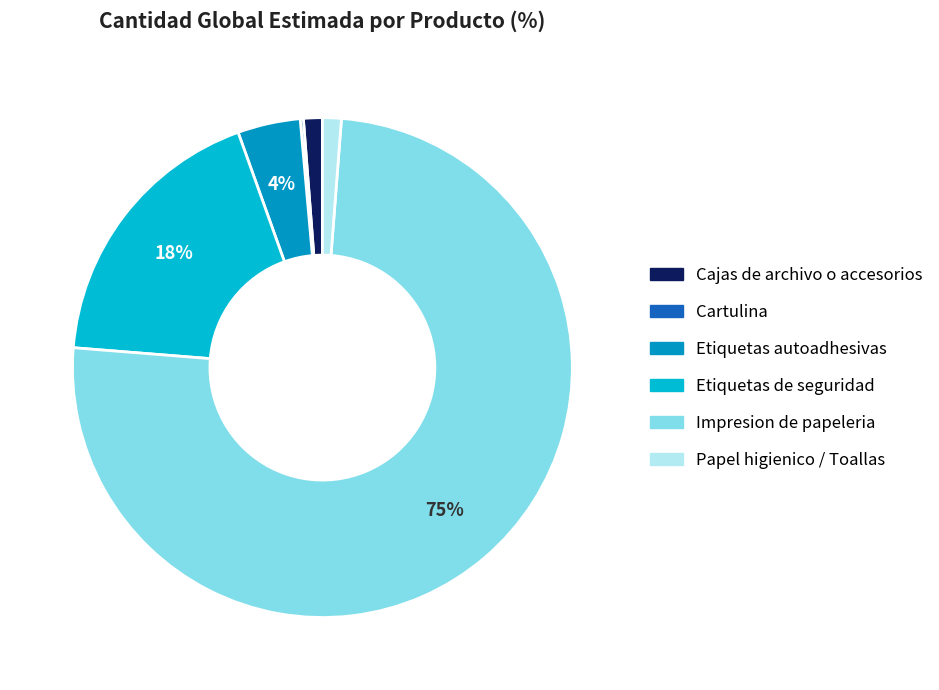

Which category has the biggest portion of the pie?

Impresion de papeleria